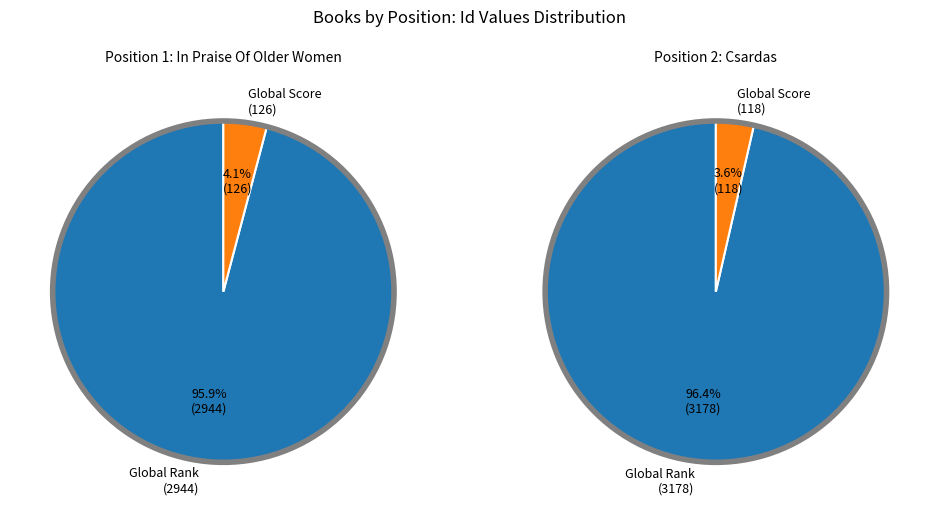

Which has a higher value, 2 or 1?

2